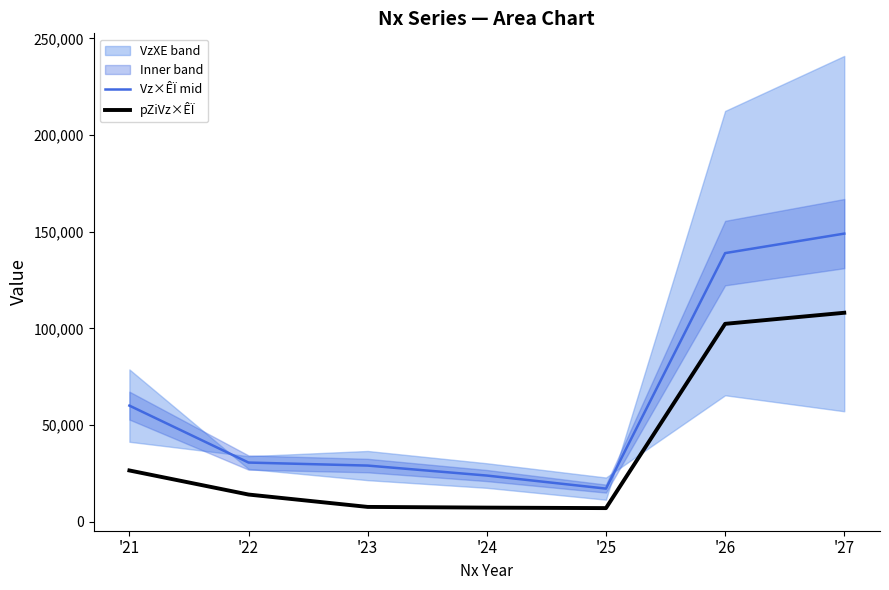

What is the lowest value of the Vz×ÊÏ mid series?

17202.5